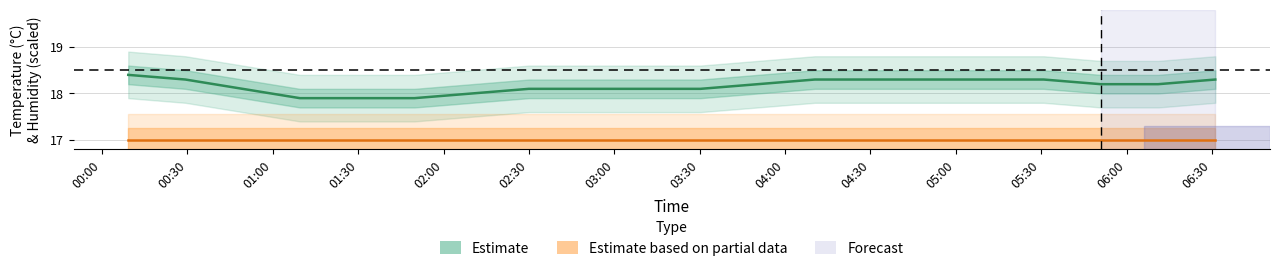

True or false: there are more than 2 points higher than both neighbors.

False